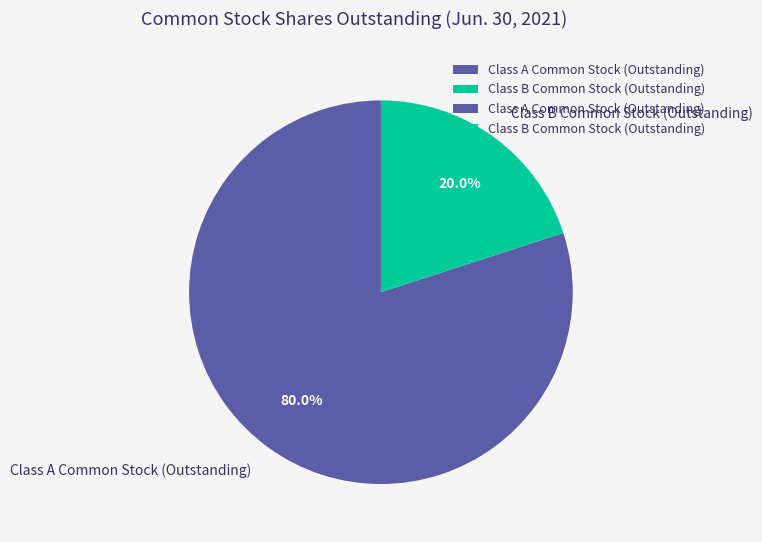

How many segments does this pie chart have?

2